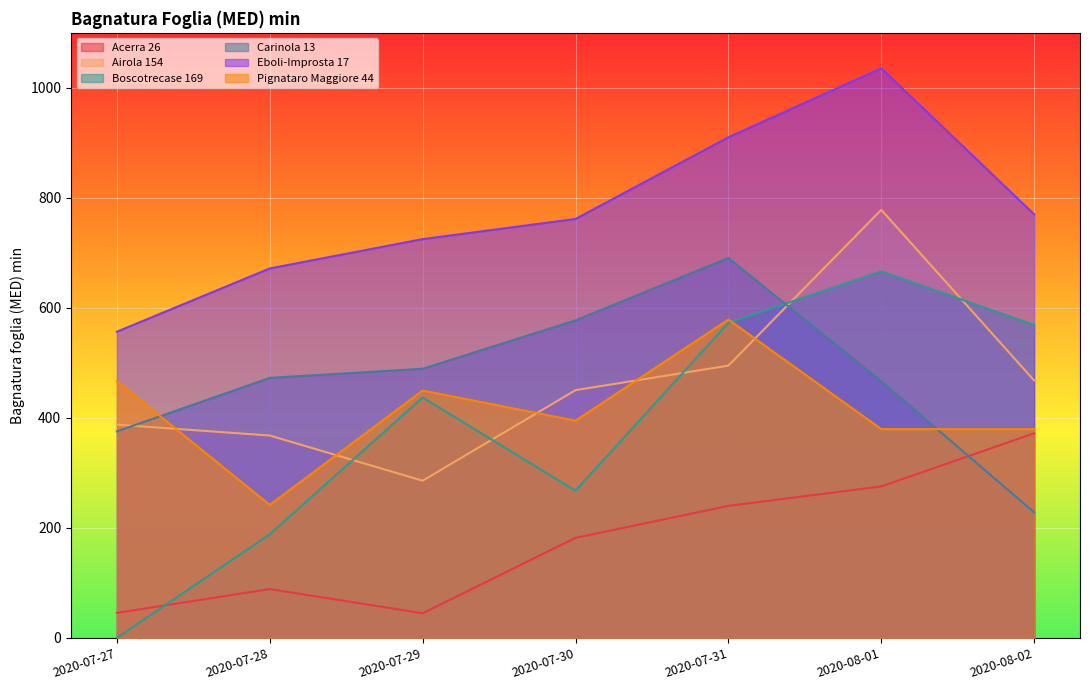

Does the chart display data point markers on the line(s)?

No